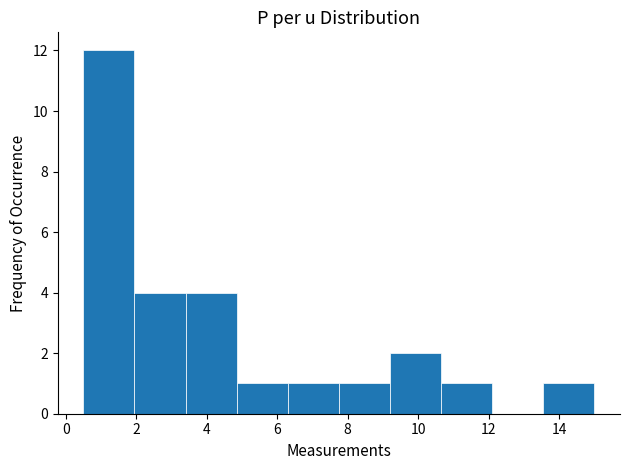

Over which range of the x-axis is the bar tallest?

0.50 to 1.95